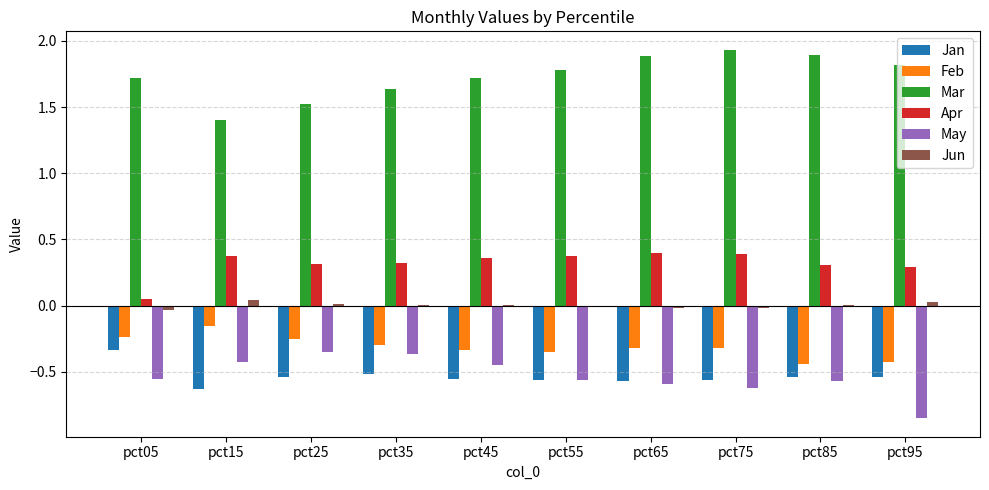

The value of Jan at pct15 is -0.2. True or false?

False